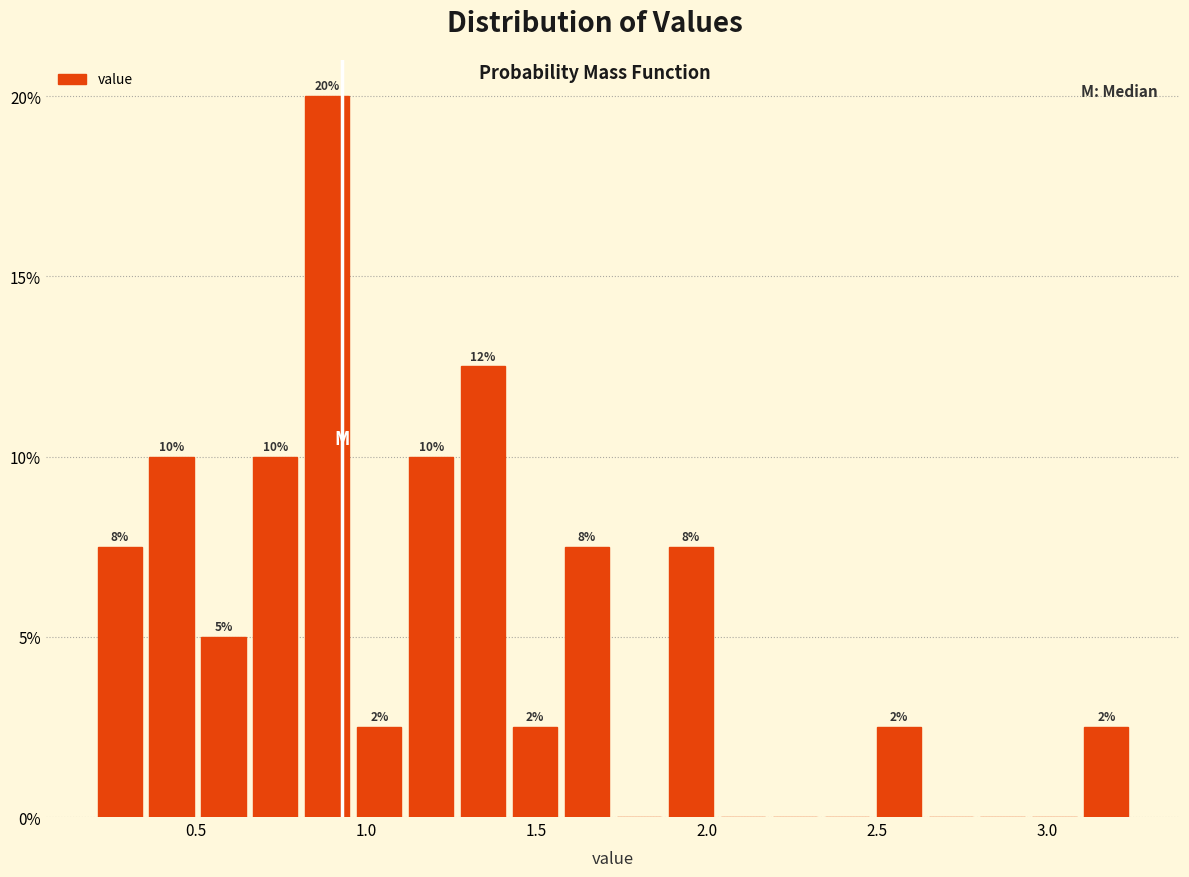

Around what value on the x-axis is the tallest bar? Give the approximate position of its centre, as read against the axis.

0.90